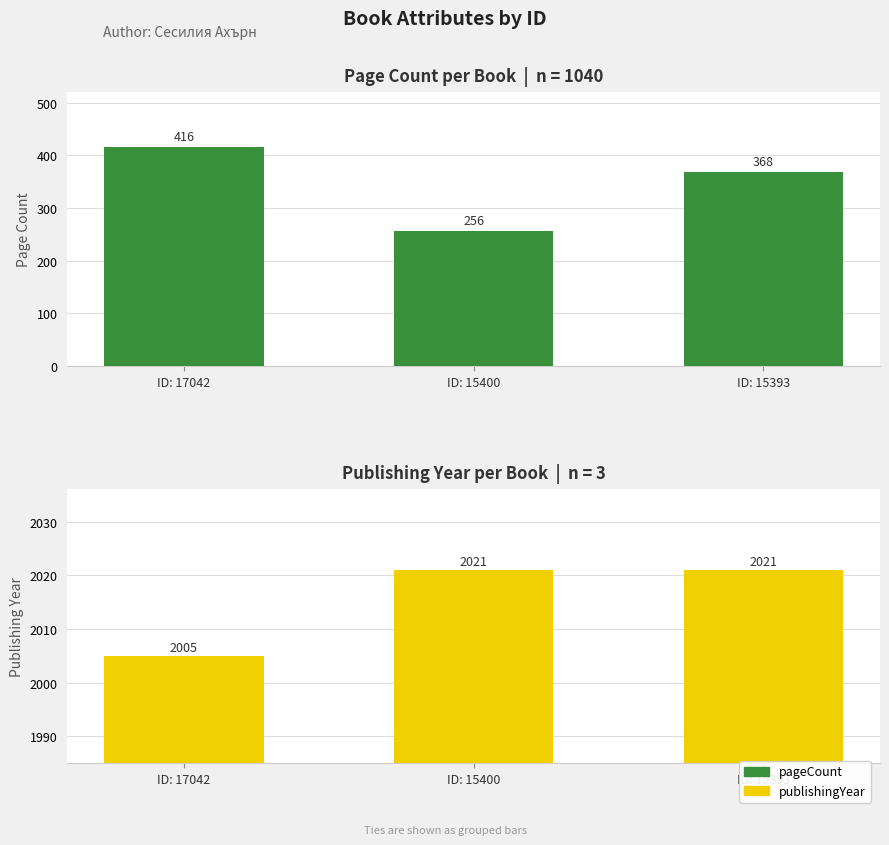

Which category has the highest value across all series?

ID: 15400